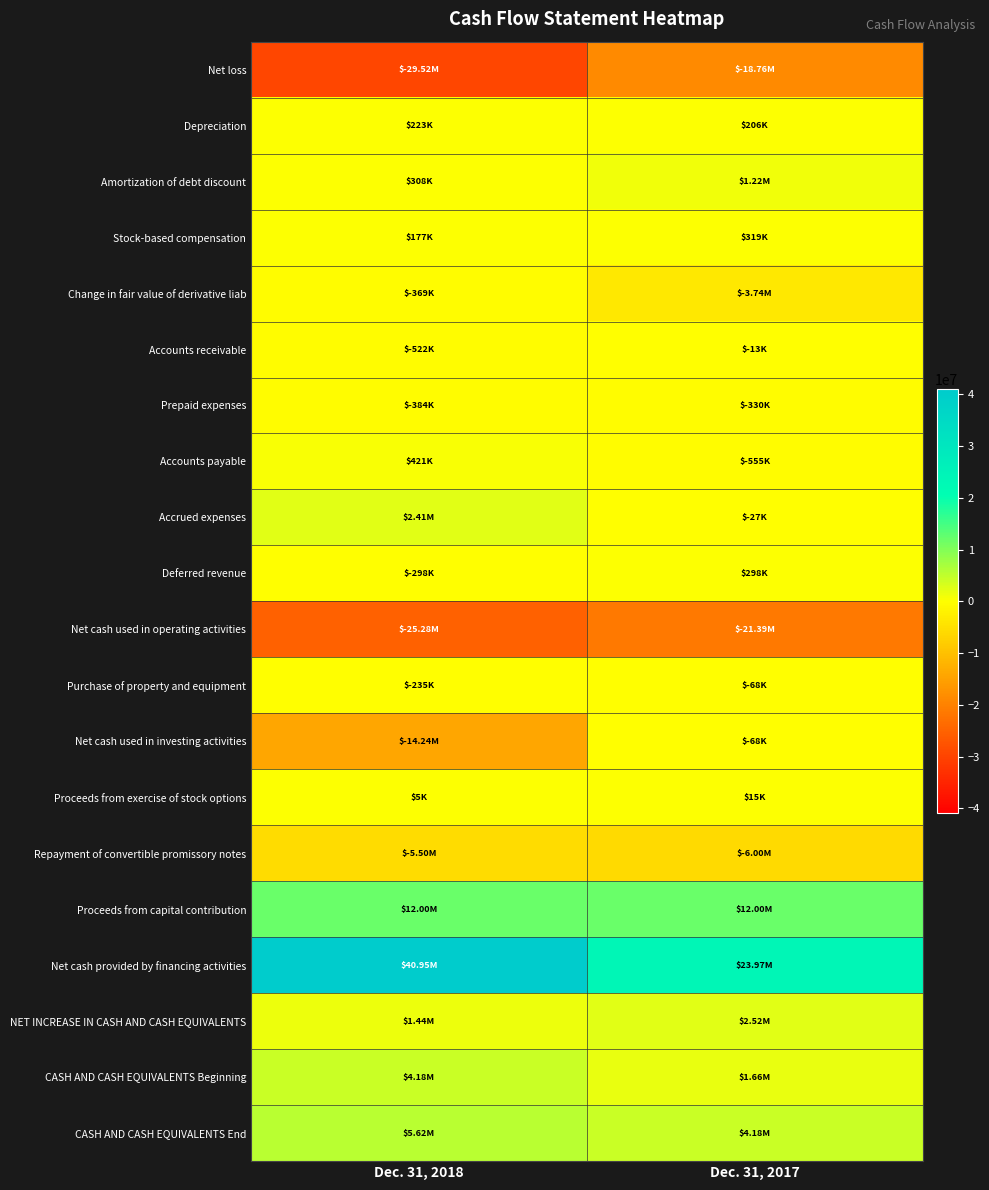

Which label corresponds to the largest value in the chart?

Dec. 31, 2018